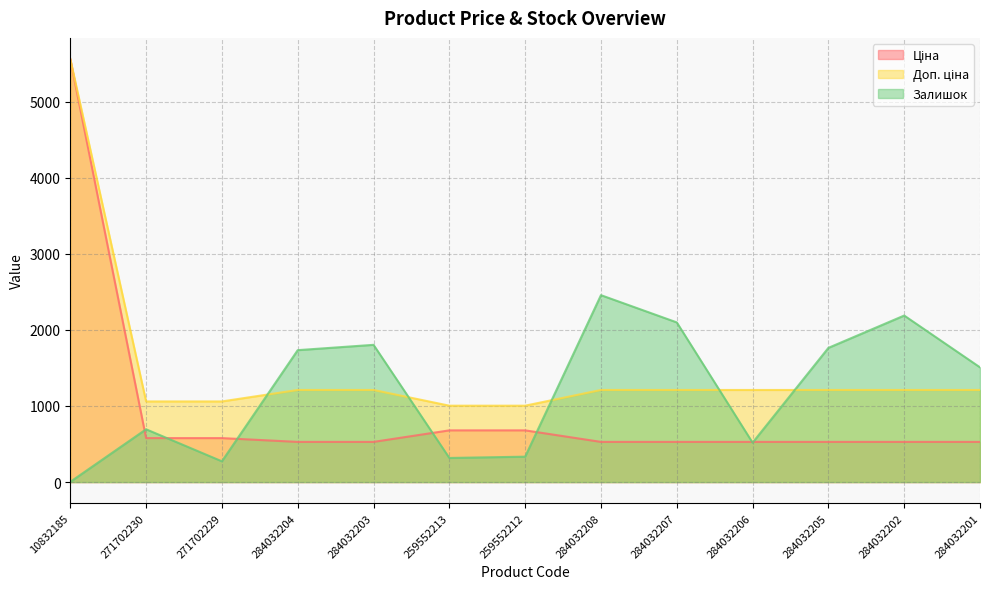

Is it true that Доп. ціна equals 1210.7 at 284032202?

True